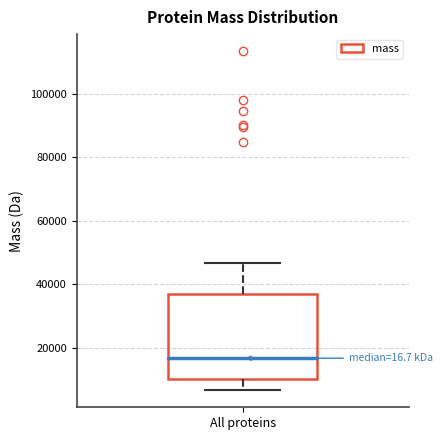

Where does the median line of the box for All proteins sit on the y-axis? The values are not printed on the chart, so give them approximately, as read against the axis.

16000